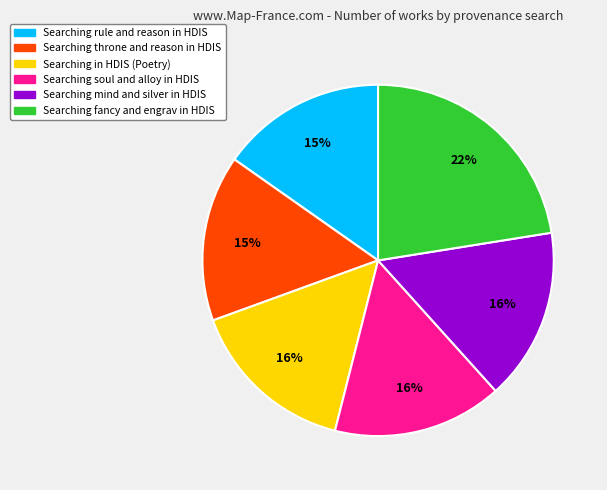

To the nearest percent, what portion does Searching mind and silver in HDIS represent?

16%